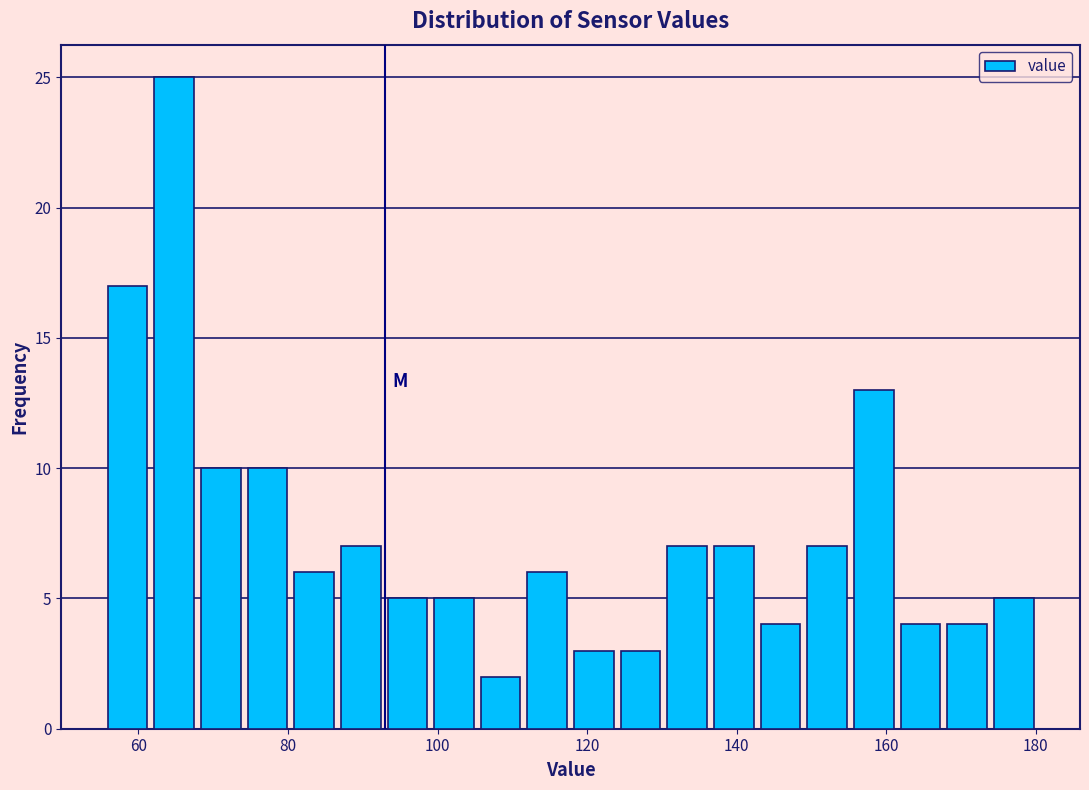

Read against the x-axis, roughly where is the centre of the tallest bar?

64